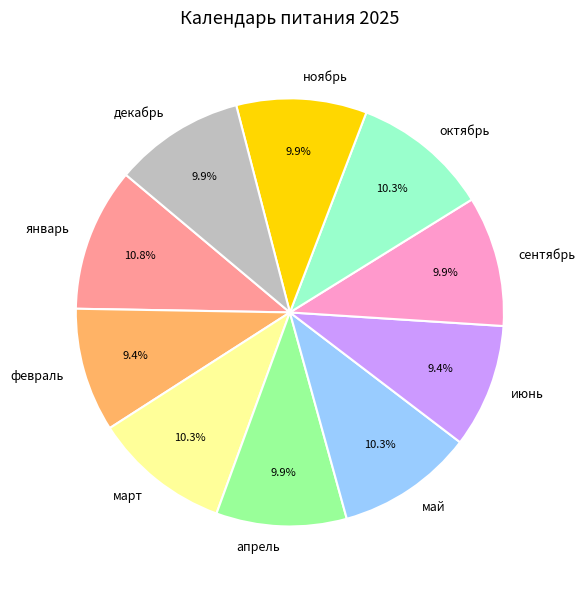

Between июнь and март, which is larger?

март